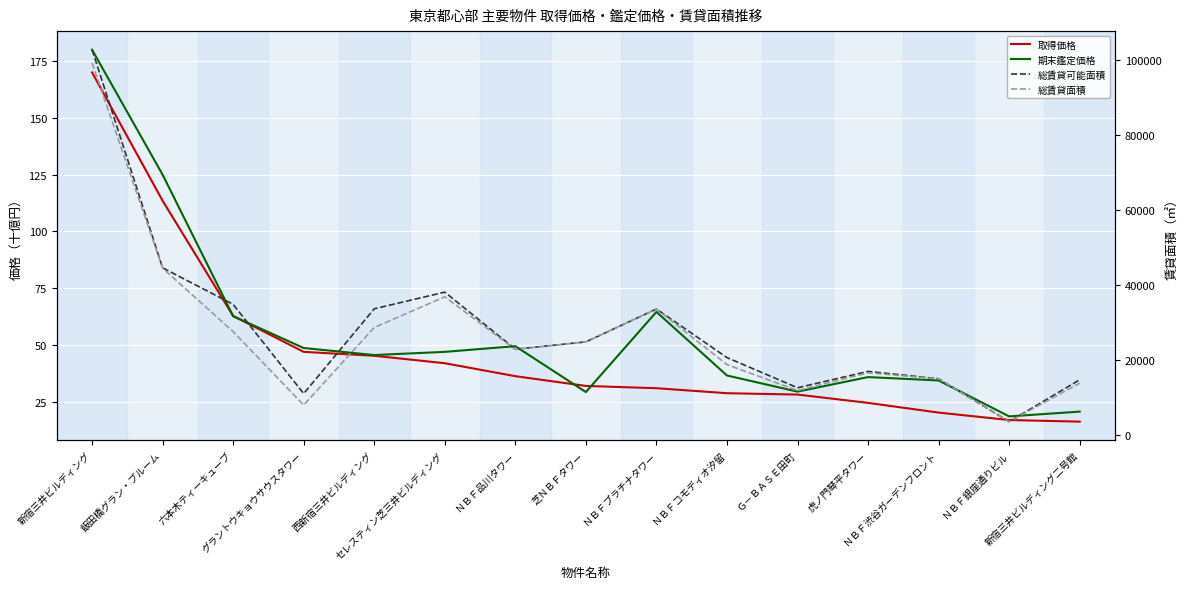

Reading right to left, list all the values displayed in this chart.

取得価格: 新宿三井ビルディング二号館=16.3	ＮＢＦ銀座通りビル=17.0	ＮＢＦ渋谷ガーデンフロント=20.3	虎ノ門琴平タワー=24.5	Ｇ－ＢＡＳＥ田町=28.2	ＮＢＦコモディオ汐留=28.8	ＮＢＦプラチナタワー=31.0	芝ＮＢＦタワー=32.0	ＮＢＦ品川タワー=36.3	セレスティン芝三井ビルディング=42.0	西新宿三井ビルディング=45.3	グラントウキョウサウスタワー=47.0	六本木ティーキューブ=62.8	飯田橋グラン・ブルーム=113.5	新宿三井ビルディング=170.0
期末鑑定価格: 新宿三井ビルディング二号館=20.7	ＮＢＦ銀座通りビル=18.6	ＮＢＦ渋谷ガーデンフロント=34.4	虎ノ門琴平タワー=35.9	Ｇ－ＢＡＳＥ田町=29.5	ＮＢＦコモディオ汐留=36.6	ＮＢＦプラチナタワー=64.6	芝ＮＢＦタワー=29.3	ＮＢＦ品川タワー=49.5	セレスティン芝三井ビルディング=47.0	西新宿三井ビルディング=45.6	グラントウキョウサウスタワー=48.7	六本木ティーキューブ=62.7	飯田橋グラン・ブルーム=125.0	新宿三井ビルディング=180.0
総賃貸可能面積: 新宿三井ビルディング二号館=14617.0	ＮＢＦ銀座通りビル=3440.0	ＮＢＦ渋谷ガーデンフロント=14887.0	虎ノ門琴平タワー=16848.0	Ｇ－ＢＡＳＥ田町=12481.0	ＮＢＦコモディオ汐留=20538.0	ＮＢＦプラチナタワー=33503.0	芝ＮＢＦタワー=24730.0	ＮＢＦ品川タワー=22778.0	セレスティン芝三井ビルディング=38011.0	西新宿三井ビルディング=33558.0	グラントウキョウサウスタワー=10924.0	六本木ティーキューブ=34740.0	飯田橋グラン・ブルーム=44496.0	新宿三井ビルディング=102718.0
総賃貸面積: 新宿三井ビルディング二号館=13706.0	ＮＢＦ銀座通りビル=3440.0	ＮＢＦ渋谷ガーデンフロント=14877.0	虎ノ門琴平タワー=16471.0	Ｇ－ＢＡＳＥ田町=11733.0	ＮＢＦコモディオ汐留=18667.0	ＮＢＦプラチナタワー=33503.0	芝ＮＢＦタワー=24730.0	ＮＢＦ品川タワー=22714.0	セレスティン芝三井ビルディング=36764.0	西新宿三井ビルディング=28566.0	グラントウキョウサウスタワー=7864.0	六本木ティーキューブ=27467.0	飯田橋グラン・ブルーム=44405.0	新宿三井ビルディング=99185.0